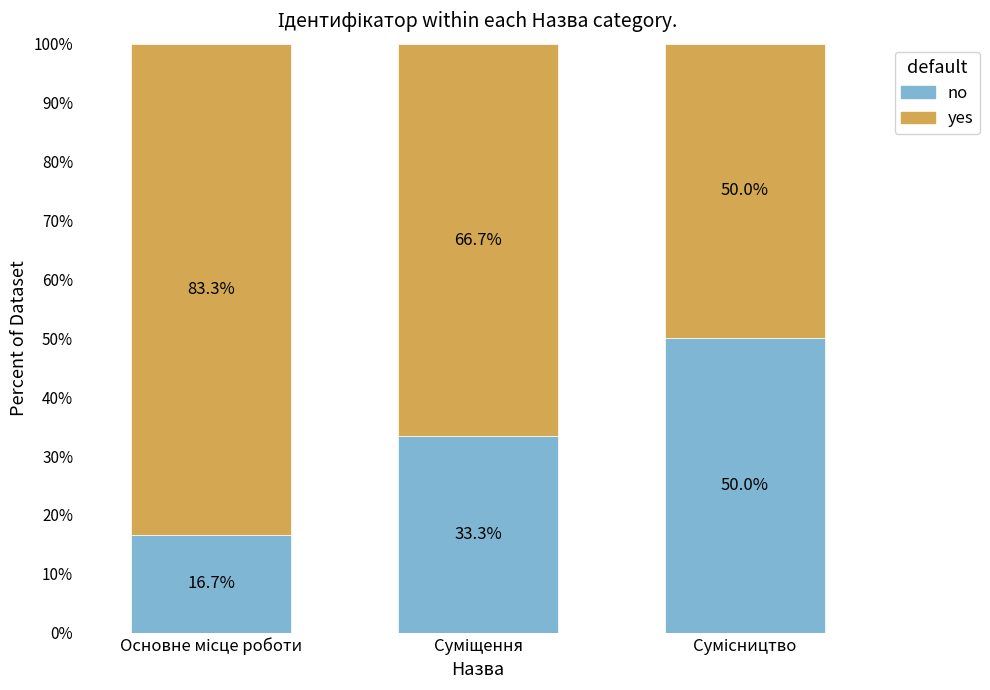

How many data points in no are less than 33?

1